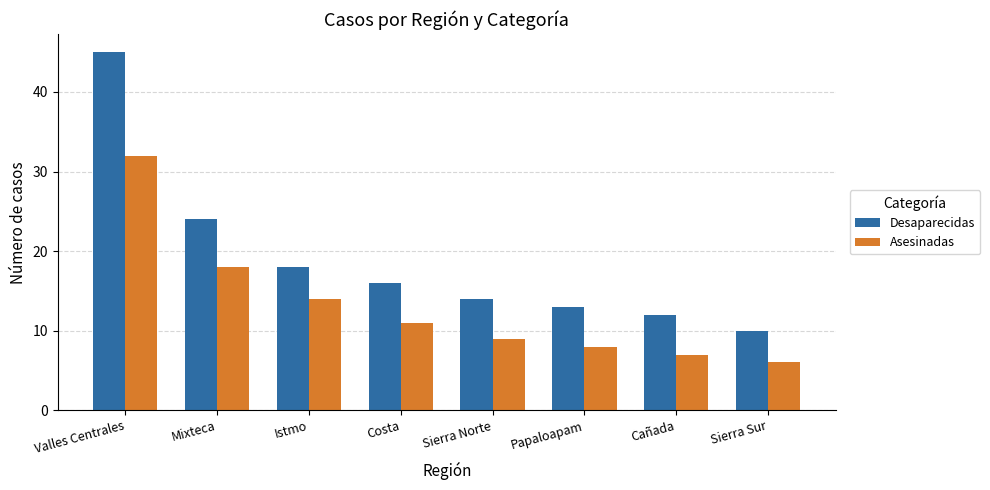

Which series has the largest range (max minus min)?

Desaparecidas